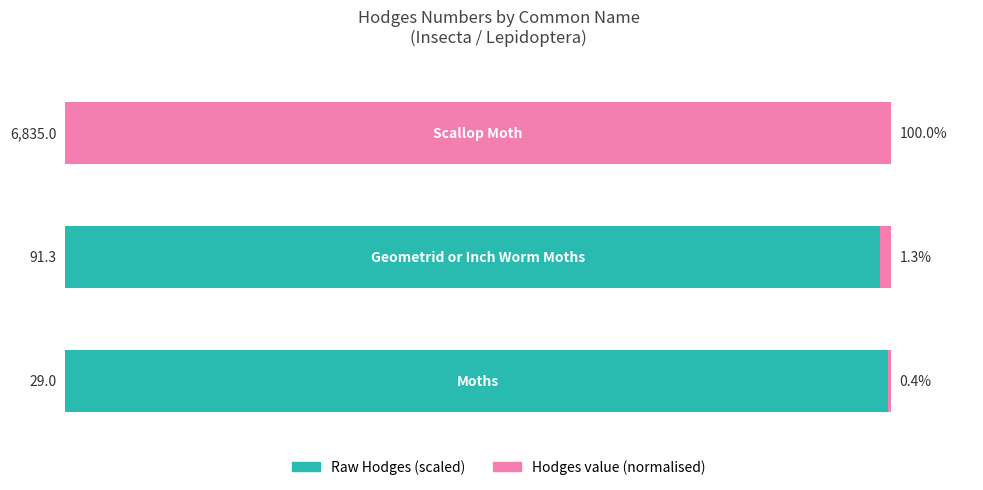

What are all the series names shown in the legend?

Raw Hodges (scaled), Hodges value (normalised)